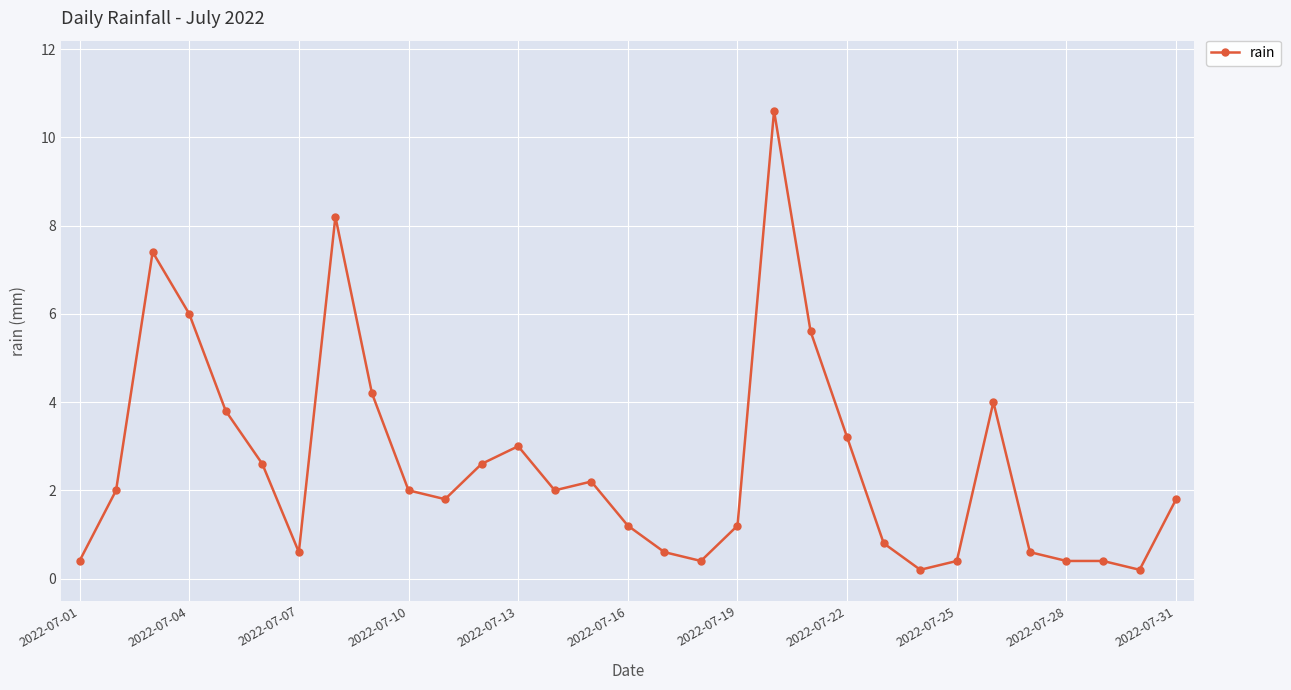

What is the sum of all values?

80.4